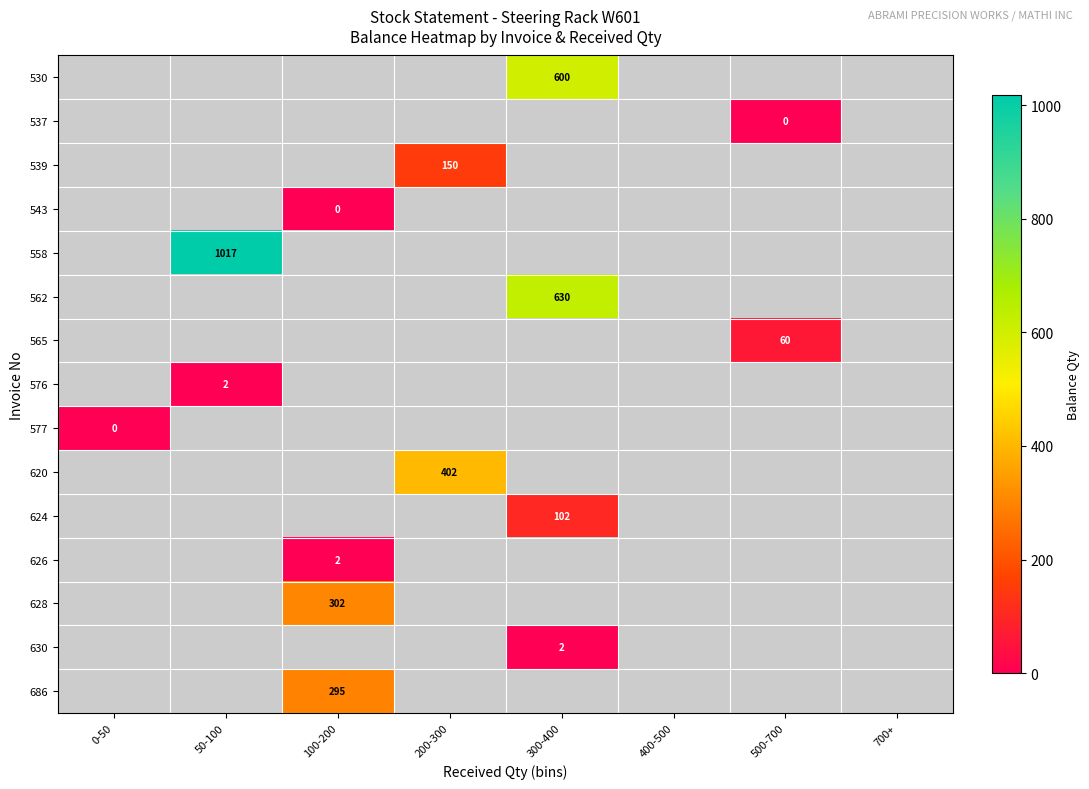

What is the greatest value displayed?

1017.0